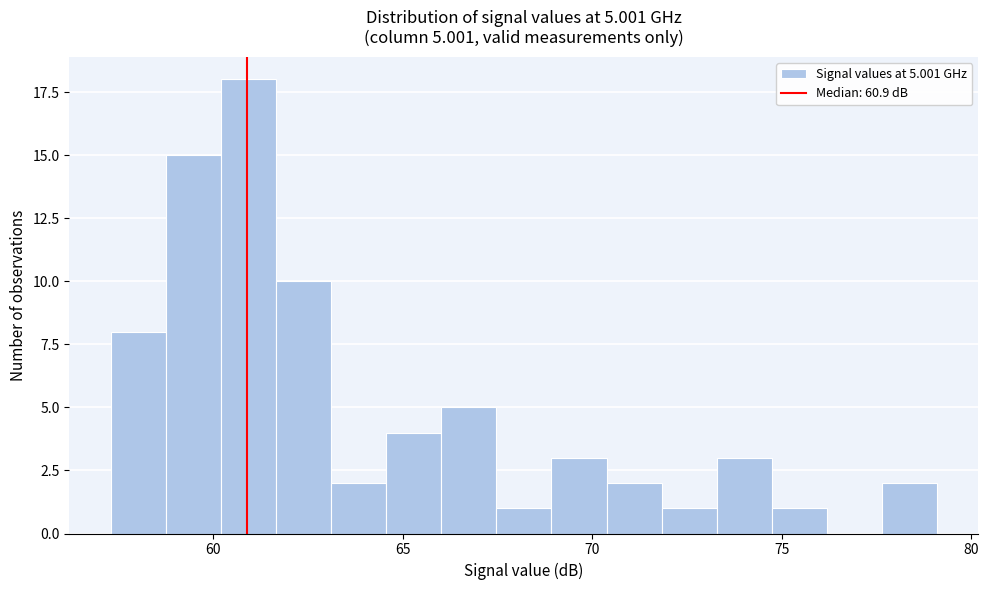

Read against the x-axis, roughly where is the centre of the tallest bar?

61.0